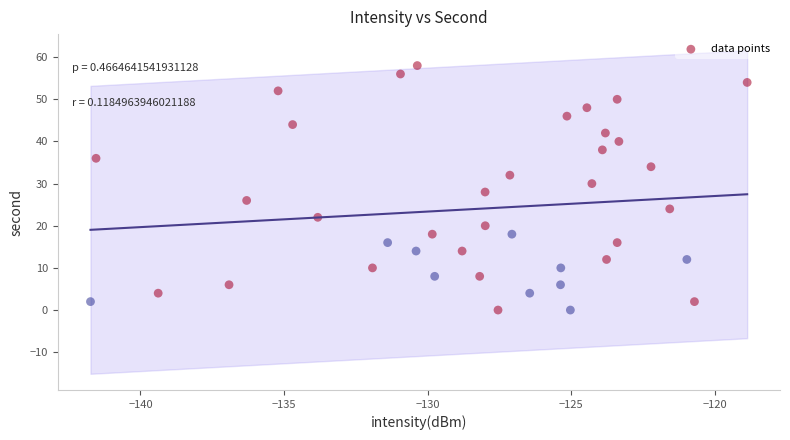

What is the range of Y values (max minus min)?

58